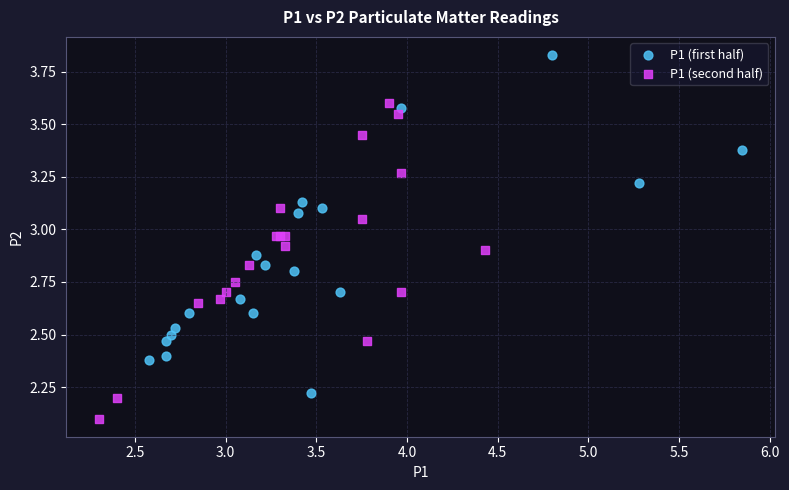

Which series reaches the maximum Y coordinate?

P1 (first half)